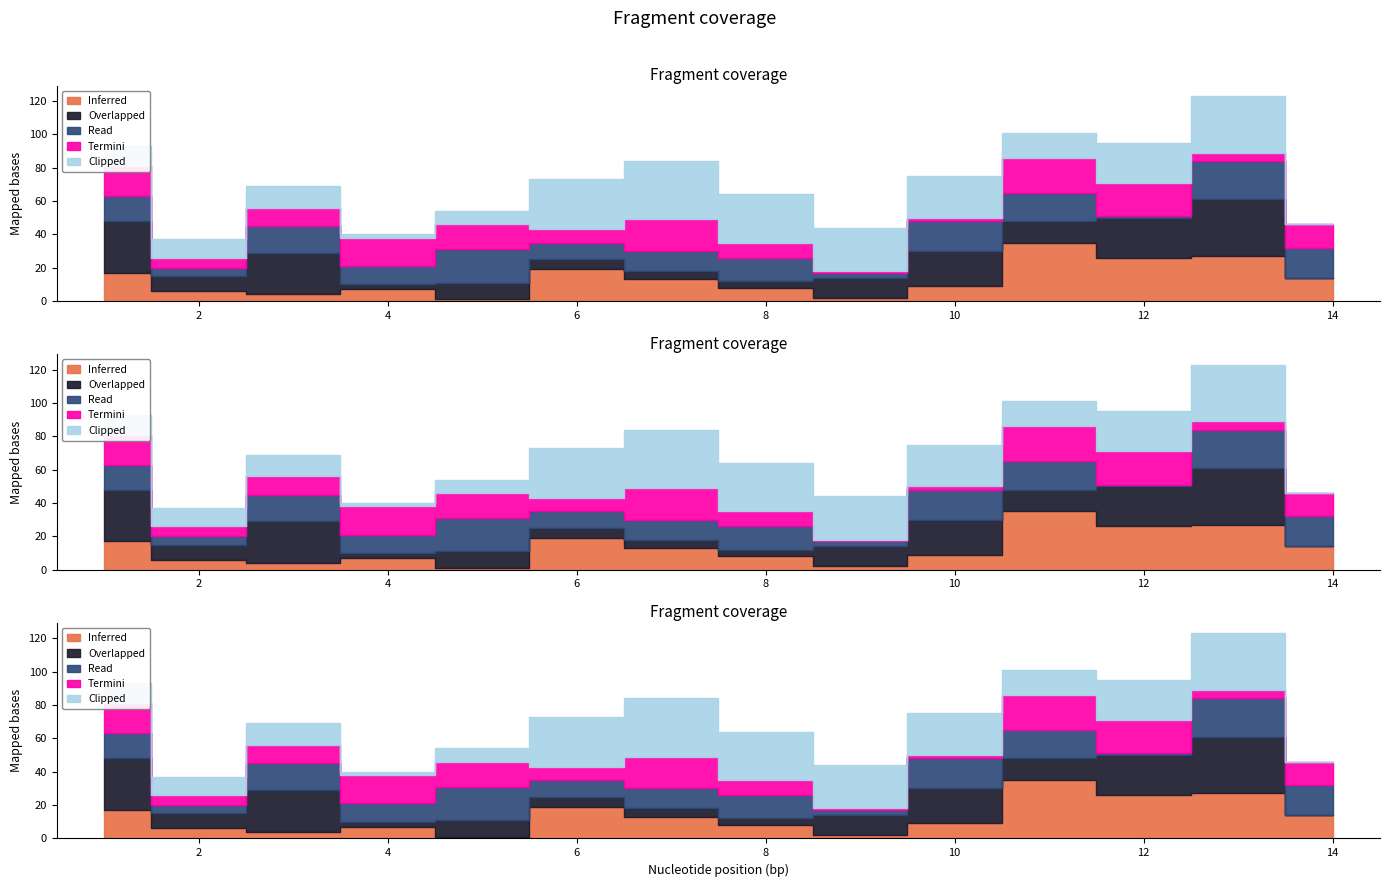

Where does the Read series first go above 15?

3